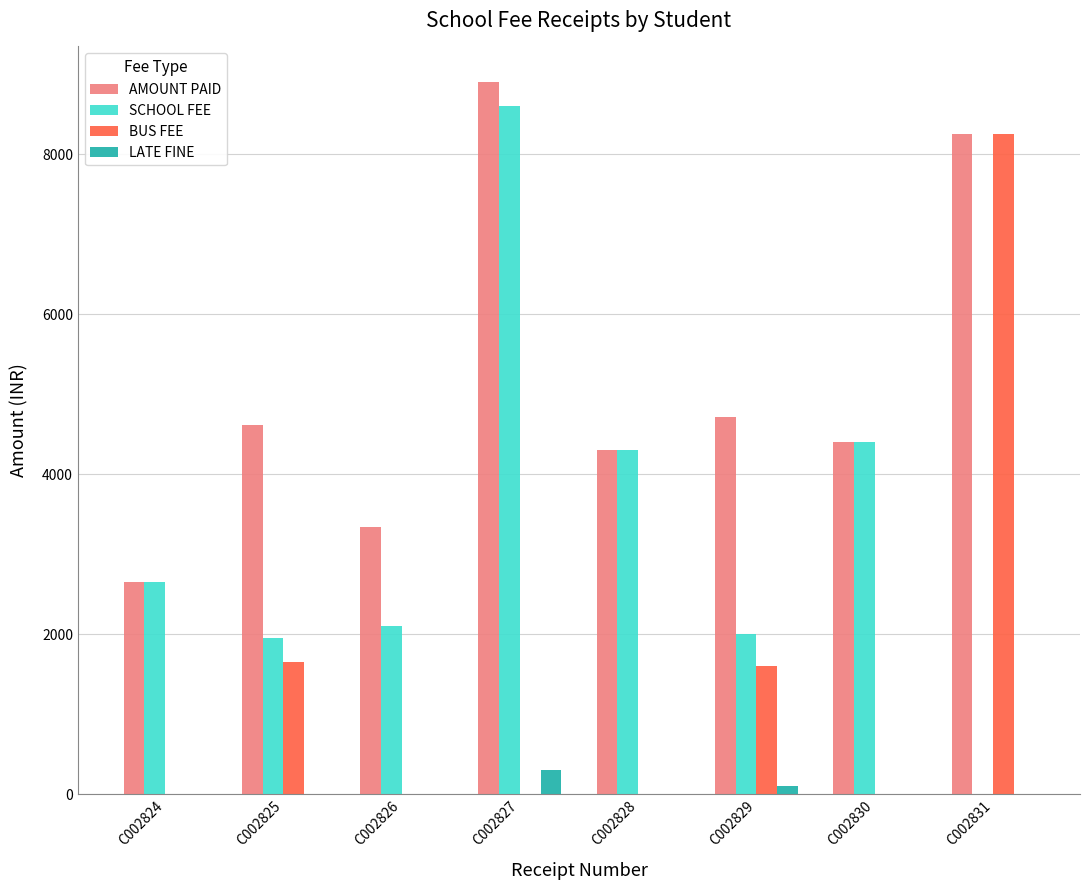

What is the sum of the LATE FINE values at C002825 and C002827?

300